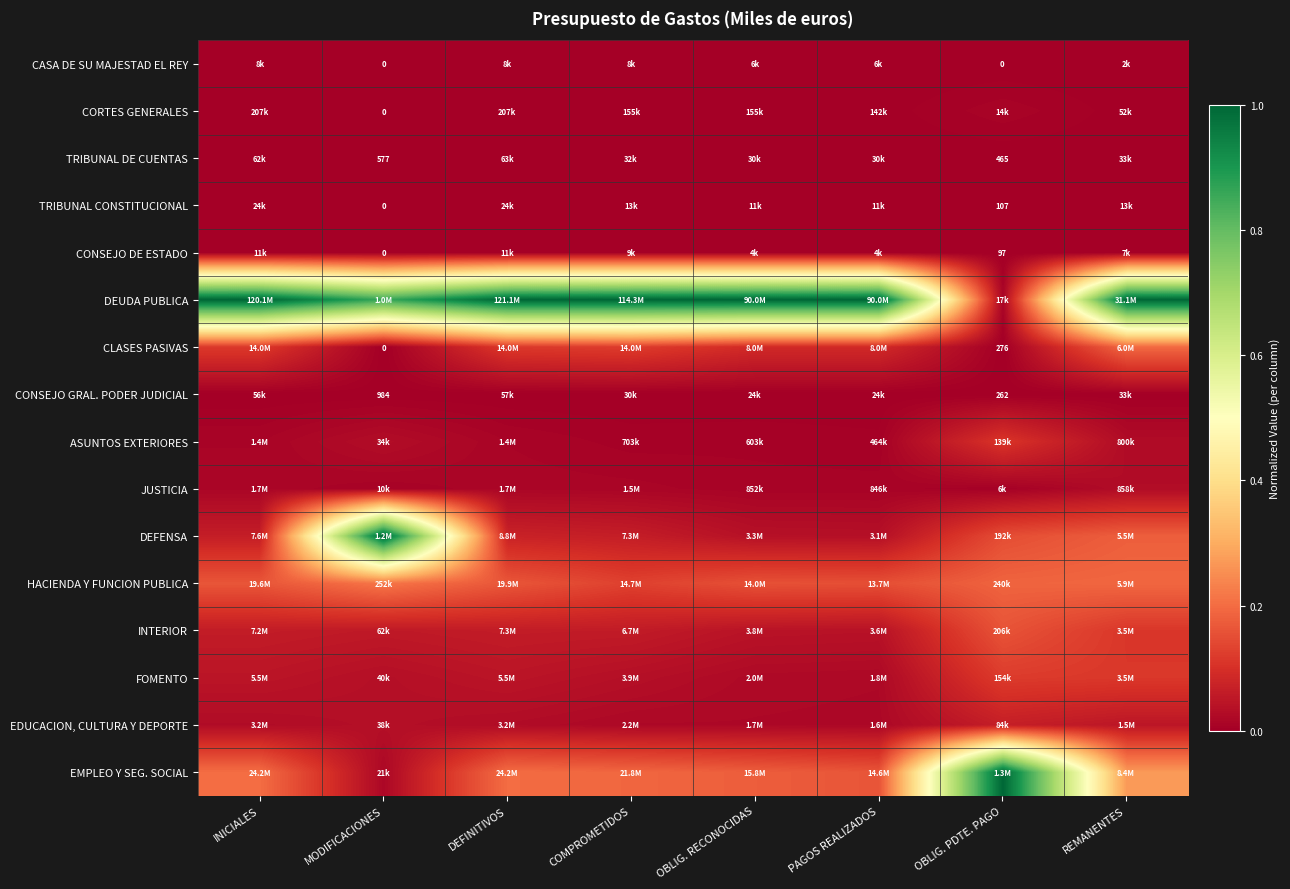

At how many categories does at least one series exceed 0?

8